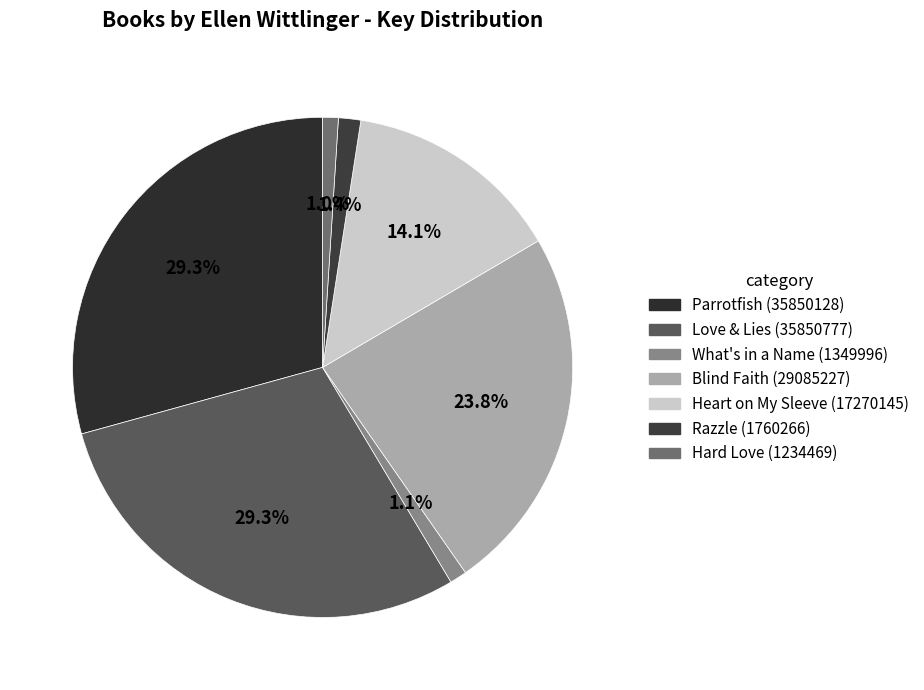

What portion of the pie excludes Hard Love?

99.0%